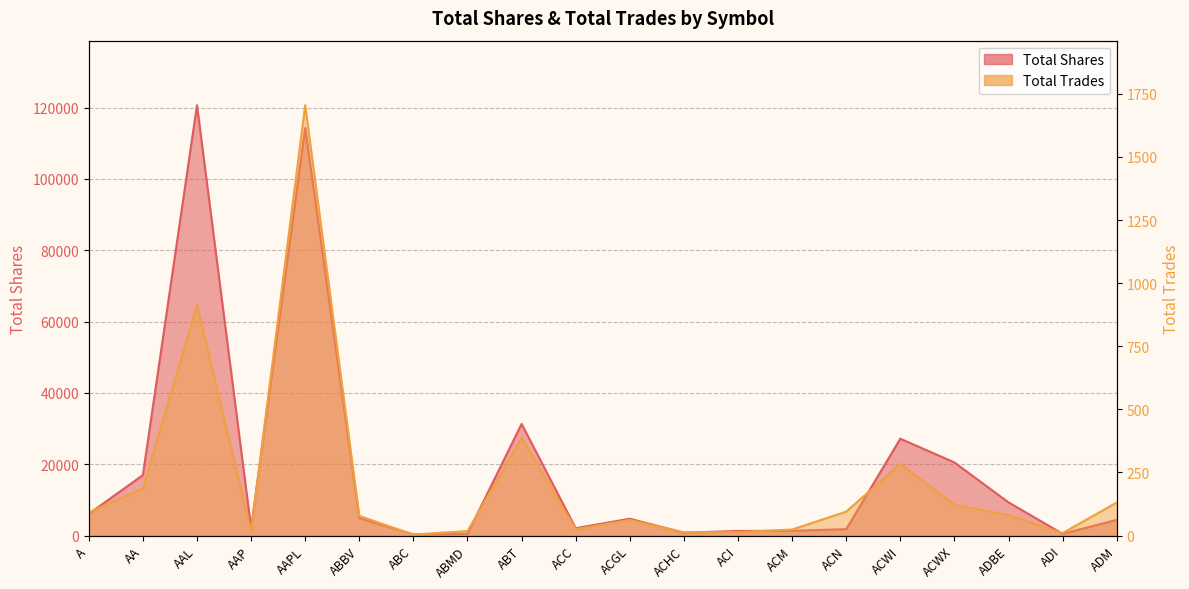

How many data points in Total Shares are above 4730?

9